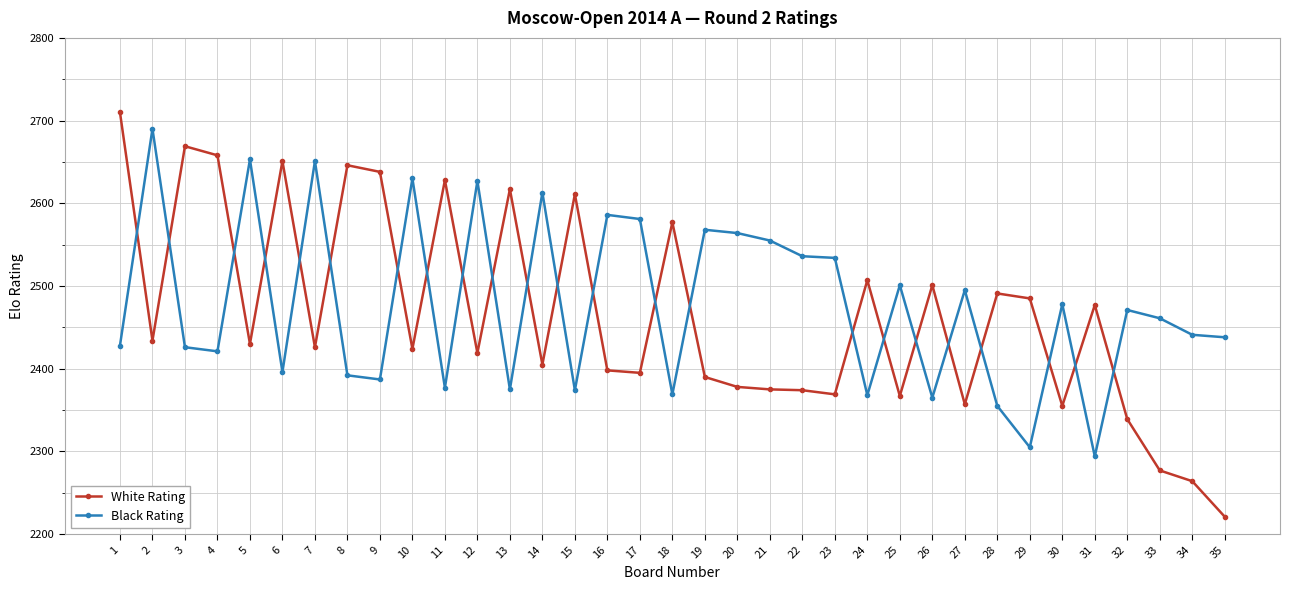

How many data points does each series have?

35